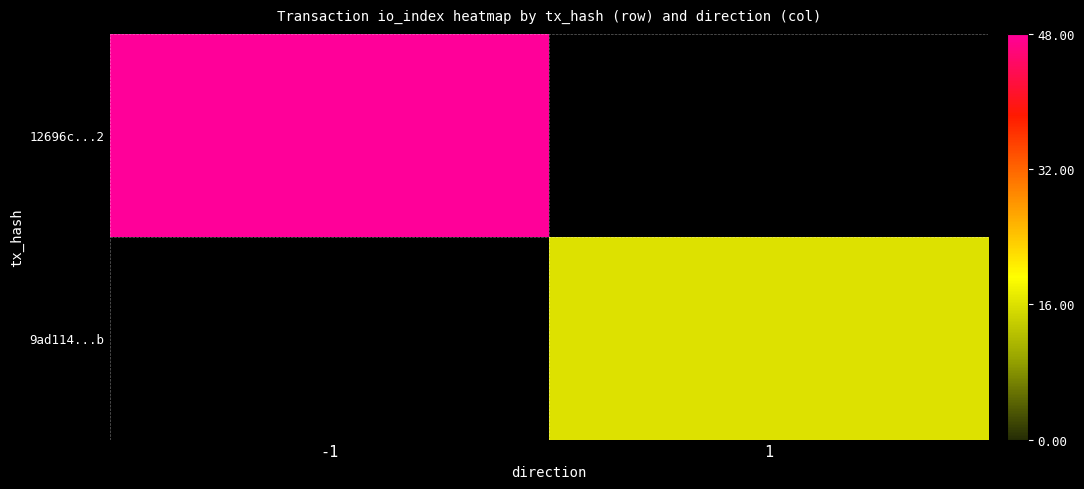

How many positive values does the 9ad114...b series have?

1